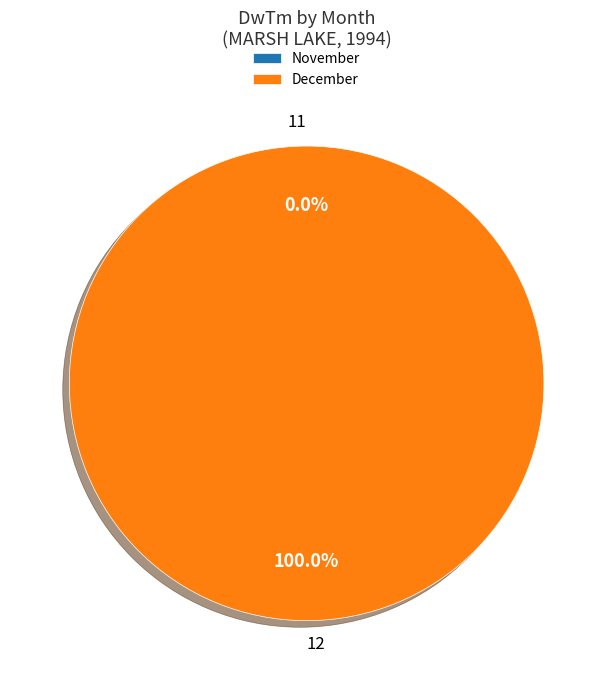

How many slices are in this pie chart?

2